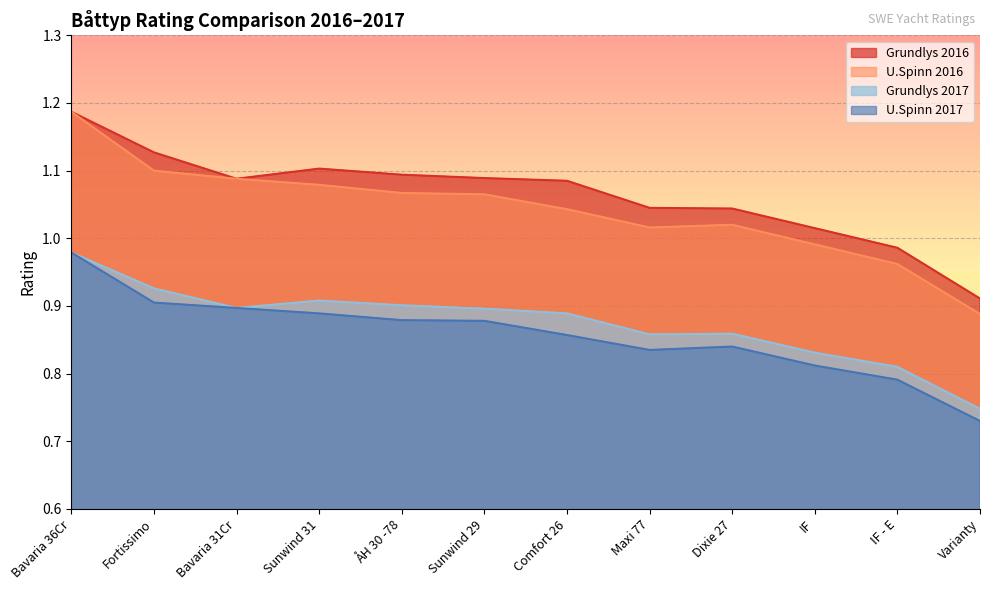

True or false: Grundlys 2017 and U.Spinn 2016 cross at least once.

False